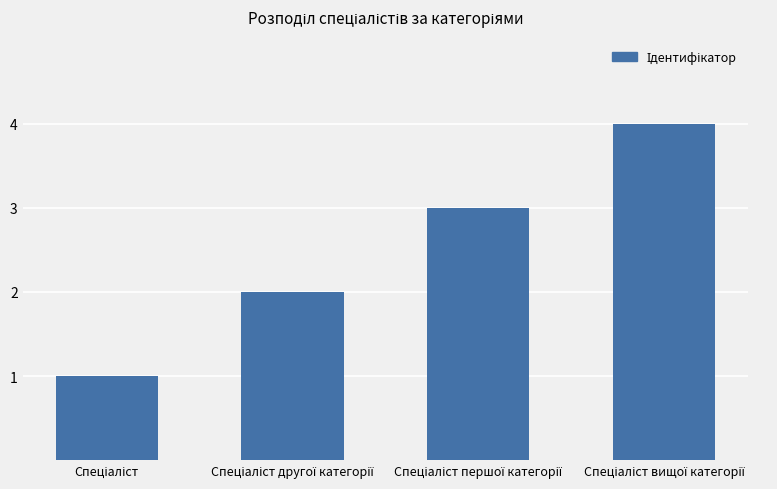

What is the difference between the maximum and minimum values?

3